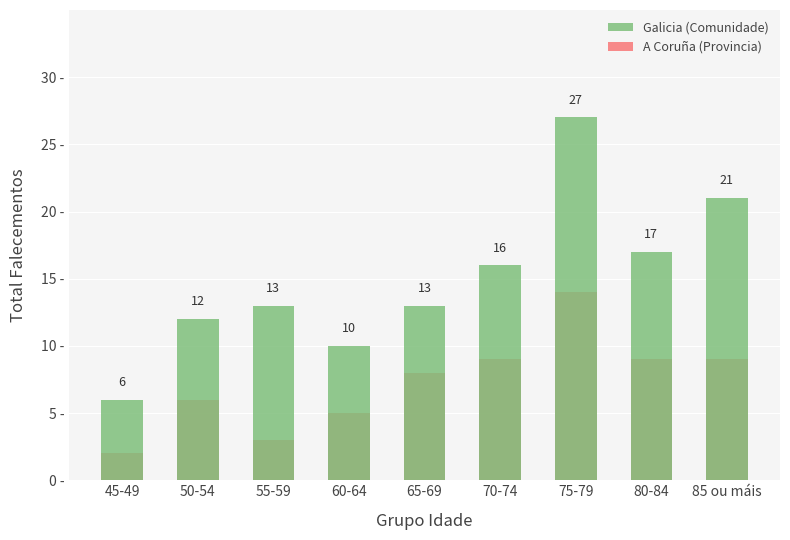

Between 70-74 and 85 ou máis, which series saw the biggest shift?

Galicia (Comunidade)